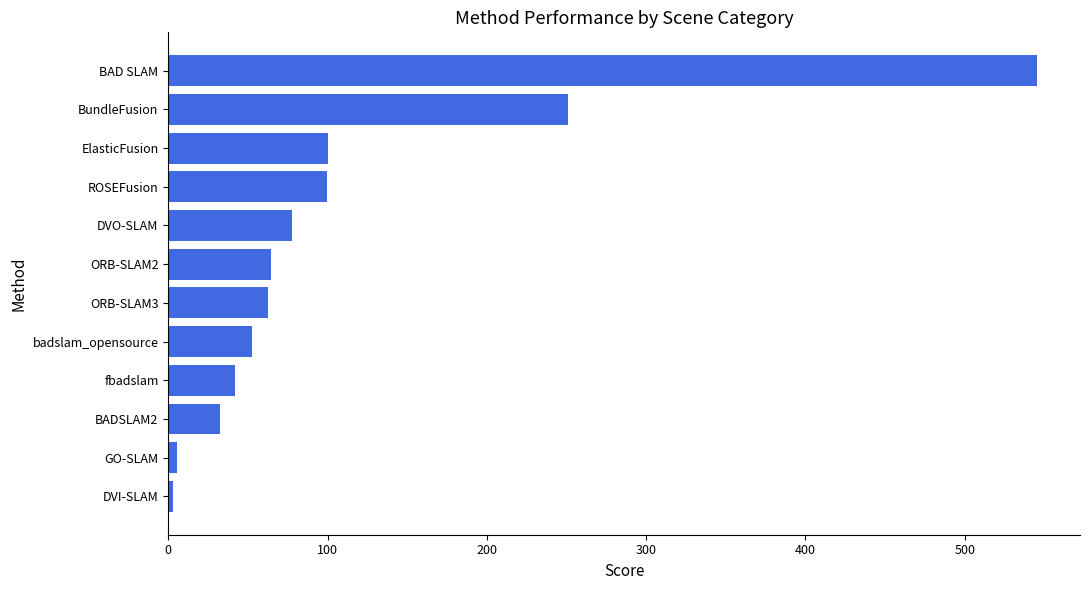

Approximately how many times larger is the value at BAD SLAM compared to DVO-SLAM?

7.0